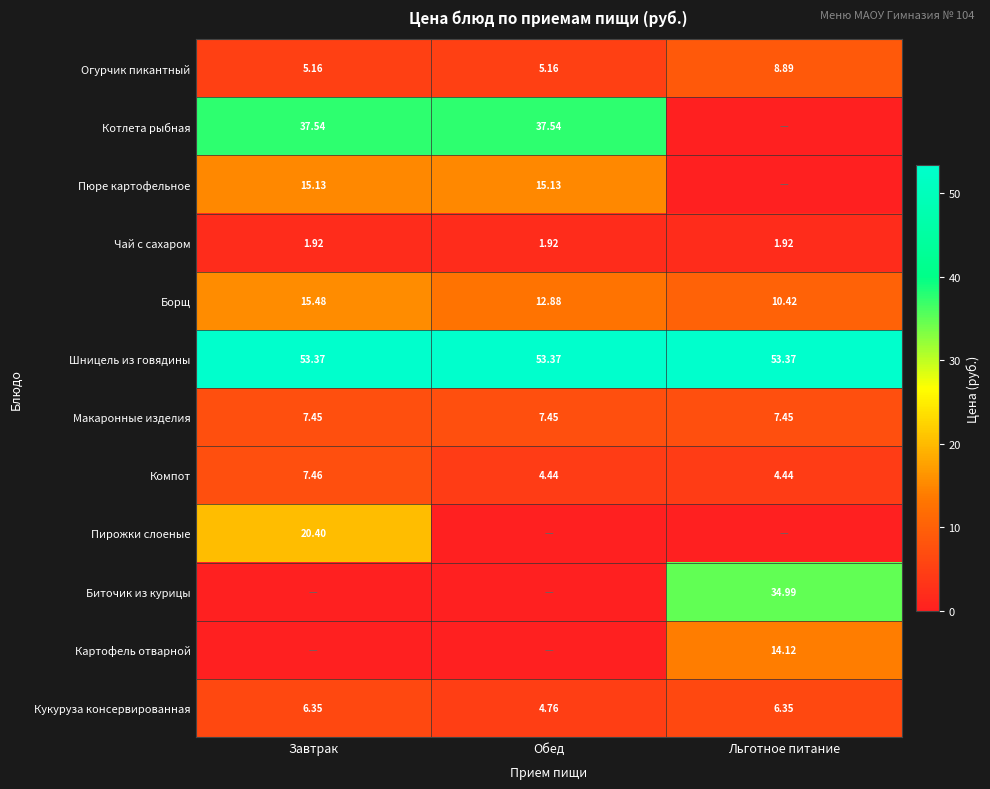

At which label does Борщ first exceed 12?

Завтрак